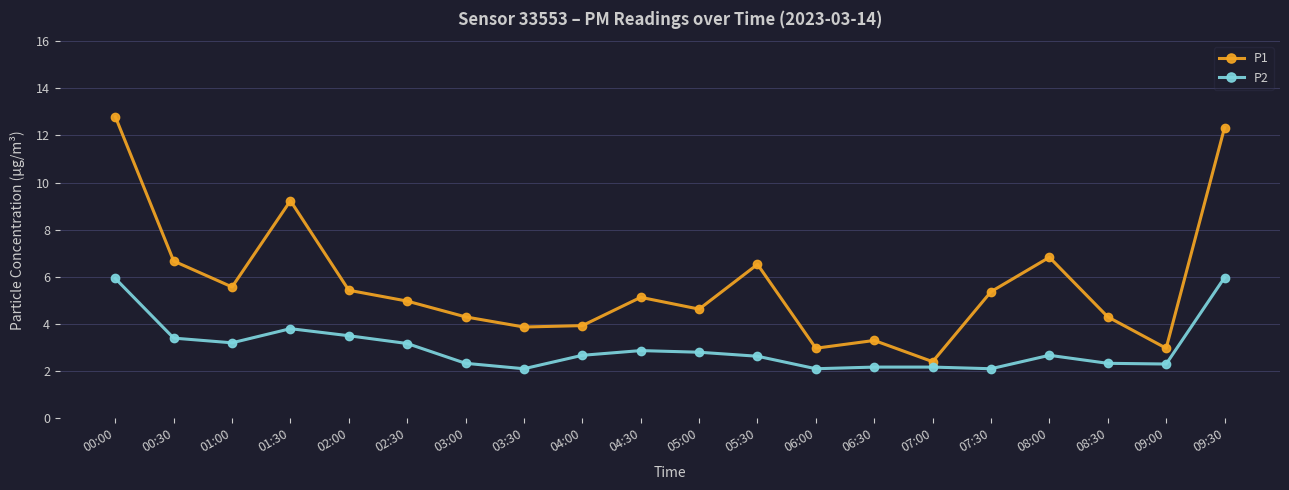

Where is P1 nearest to the value 7?

08:00